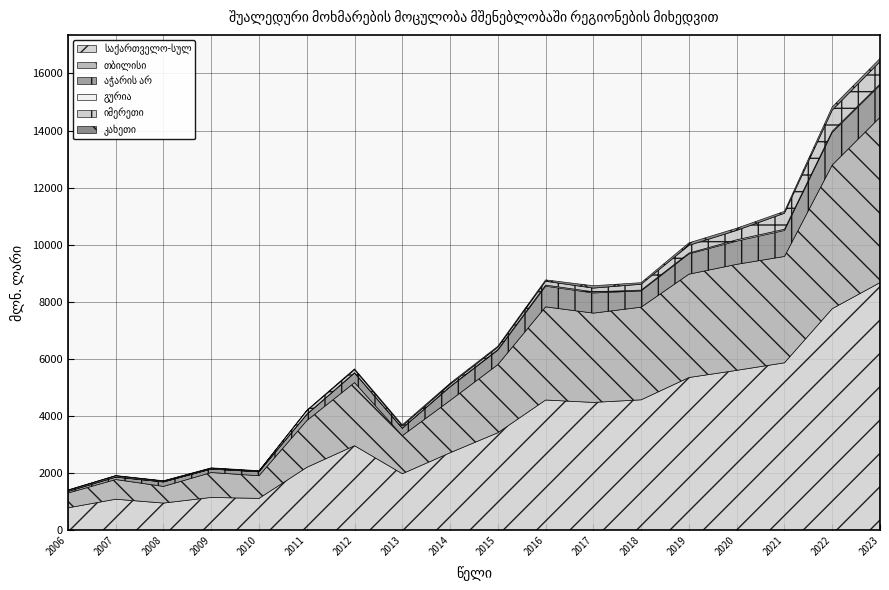

Reading right to left, extract all data points from this chart.

საქართველო-სულ: 8673.9	7760.8	5865.6	5600.9	5349.9	4568.6	4478.0	4562.1	3416.3	2714.7	1980.0	2961.9	2202.8	1116.7	1150.3	952.4	1087.7	784.6
თბილისი: 5789.3	5032.3	3723.8	3713.1	3619.1	3245.2	3127.1	3263.2	2384.9	1830.7	1332.9	2210.4	1637.0	793.3	871.5	584.2	689.5	517.6
აჭარის არ: 1123.1	1141.9	910.9	813.5	709.3	569.6	706.4	723.9	504.6	475.7	257.9	334.4	213.6	138.0	120.9	154.0	83.1	56.4
გურია: 43.5	41.5	42.6	47.0	30.8	28.1	40.3	38.4	22.7	14.7	9.7	13.3	11.3	2.4	2.1	7.1	5.6	9.5
იმერეთი: 781.8	735.9	559.7	327.6	267.7	204.9	129.5	133.3	81.1	72.2	72.0	103.0	121.7	22.1	29.1	24.8	41.5	34.3
კახეთი: 112.1	115.3	67.4	76.6	89.7	55.7	83.1	48.9	37.9	41.7	41.2	31.5	15.8	13.5	13.8	12.8	9.3	8.5